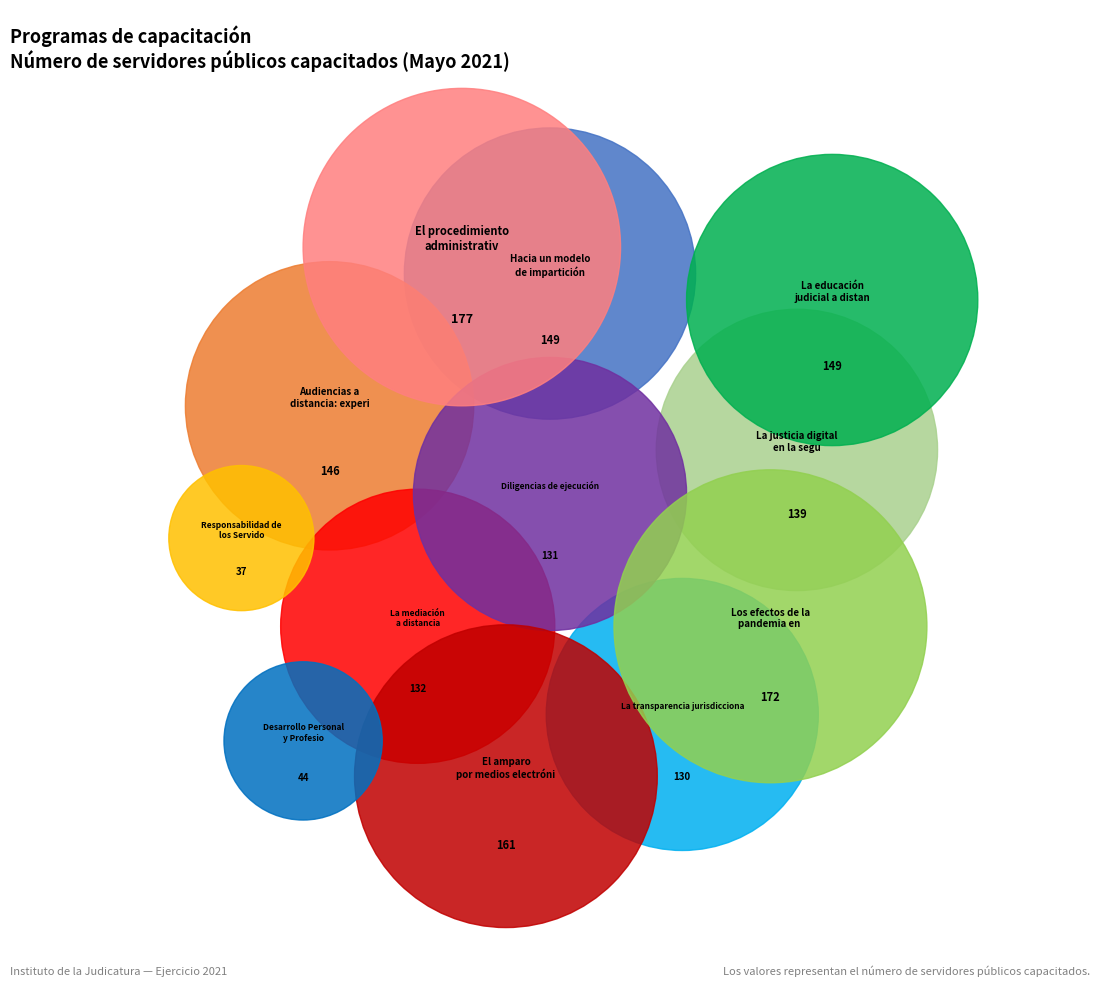

To the nearest percent, what is the combined percentage of Responsabilidad de los Servidores Públicos and Los efectos de la pandemia en el entorno?

13%